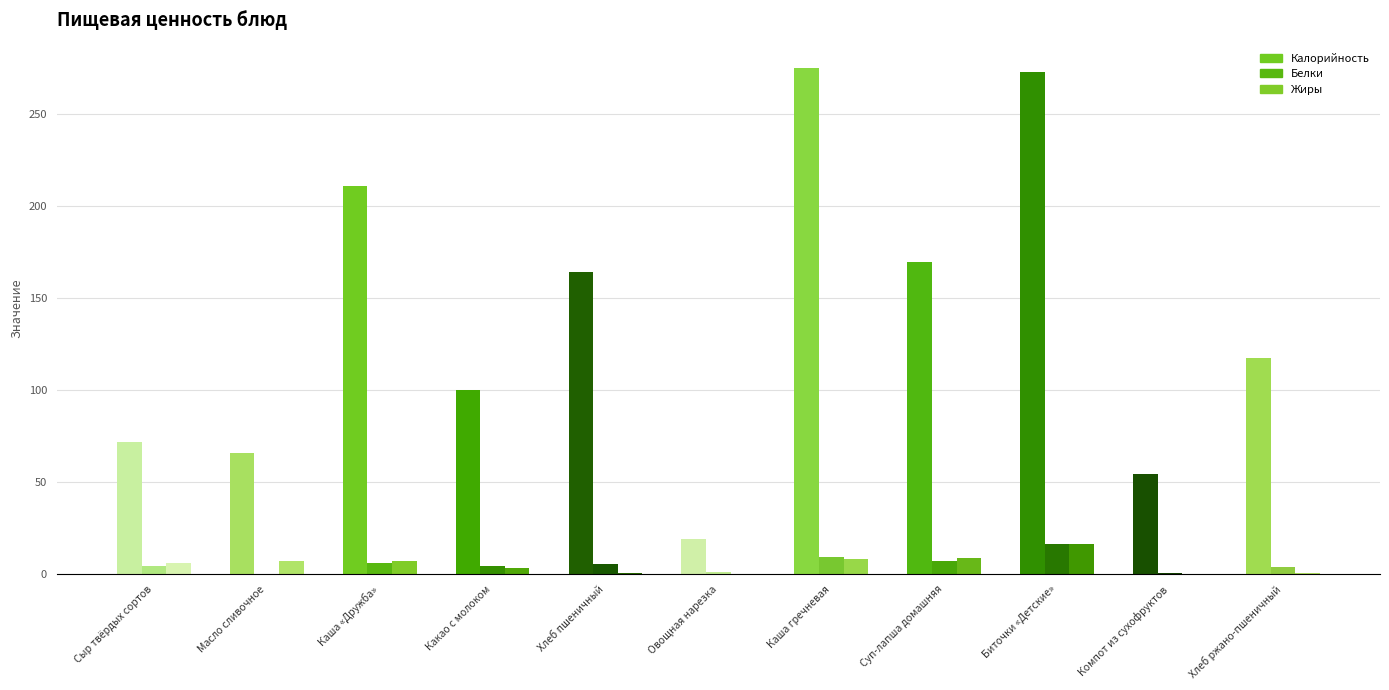

At which category does the chart reach its minimum across all series?

Масло сливочное